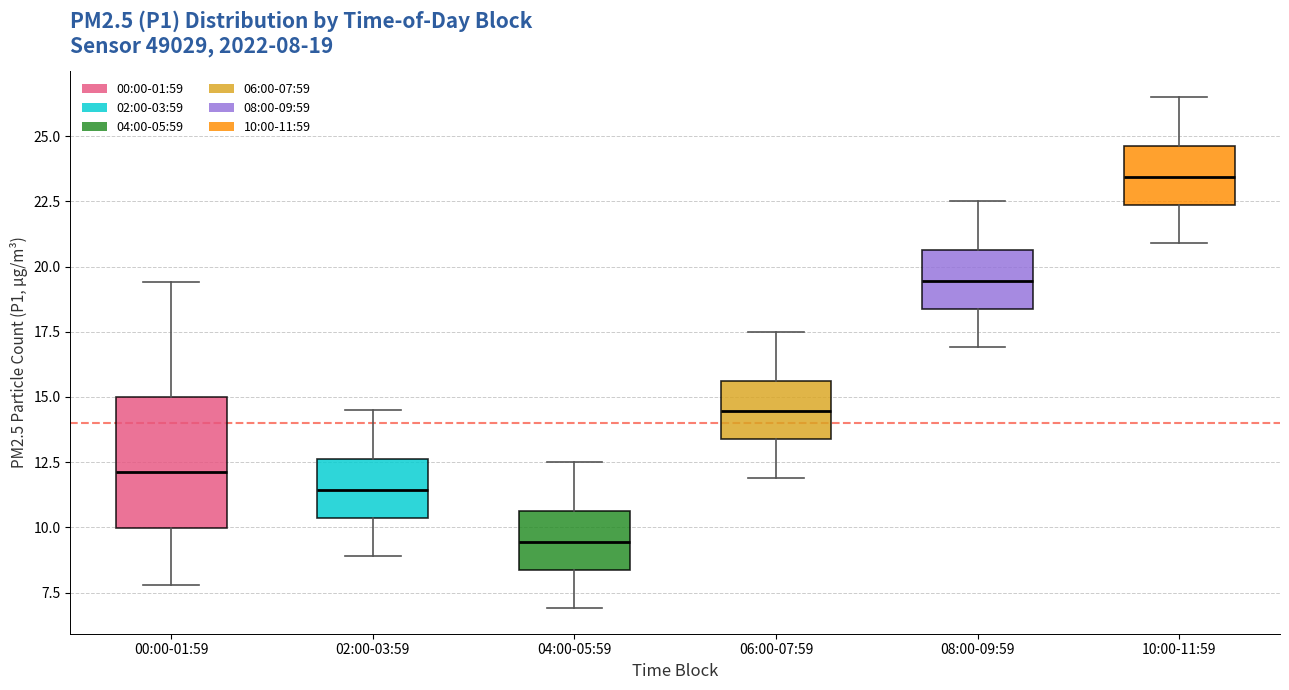

Comparing the boxes themselves (not the whiskers), which one is the tallest?

00:00-01:59